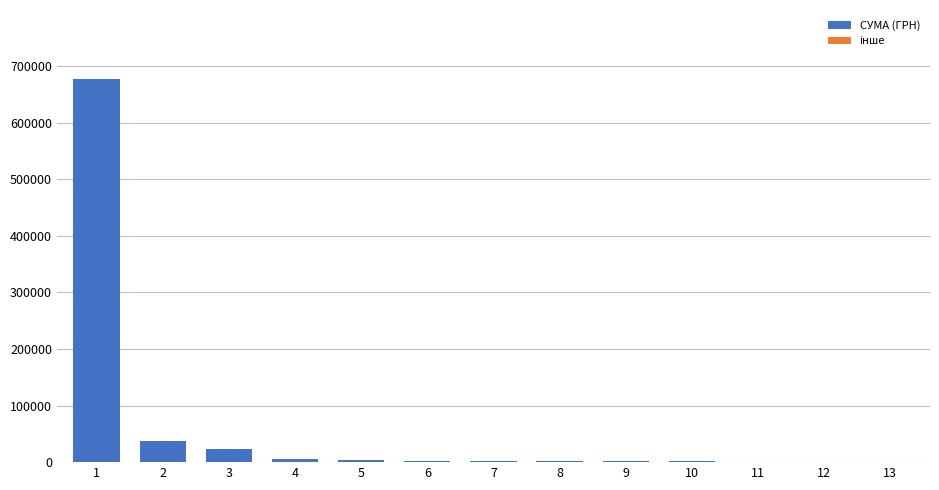

How many bars are there in each group?

2